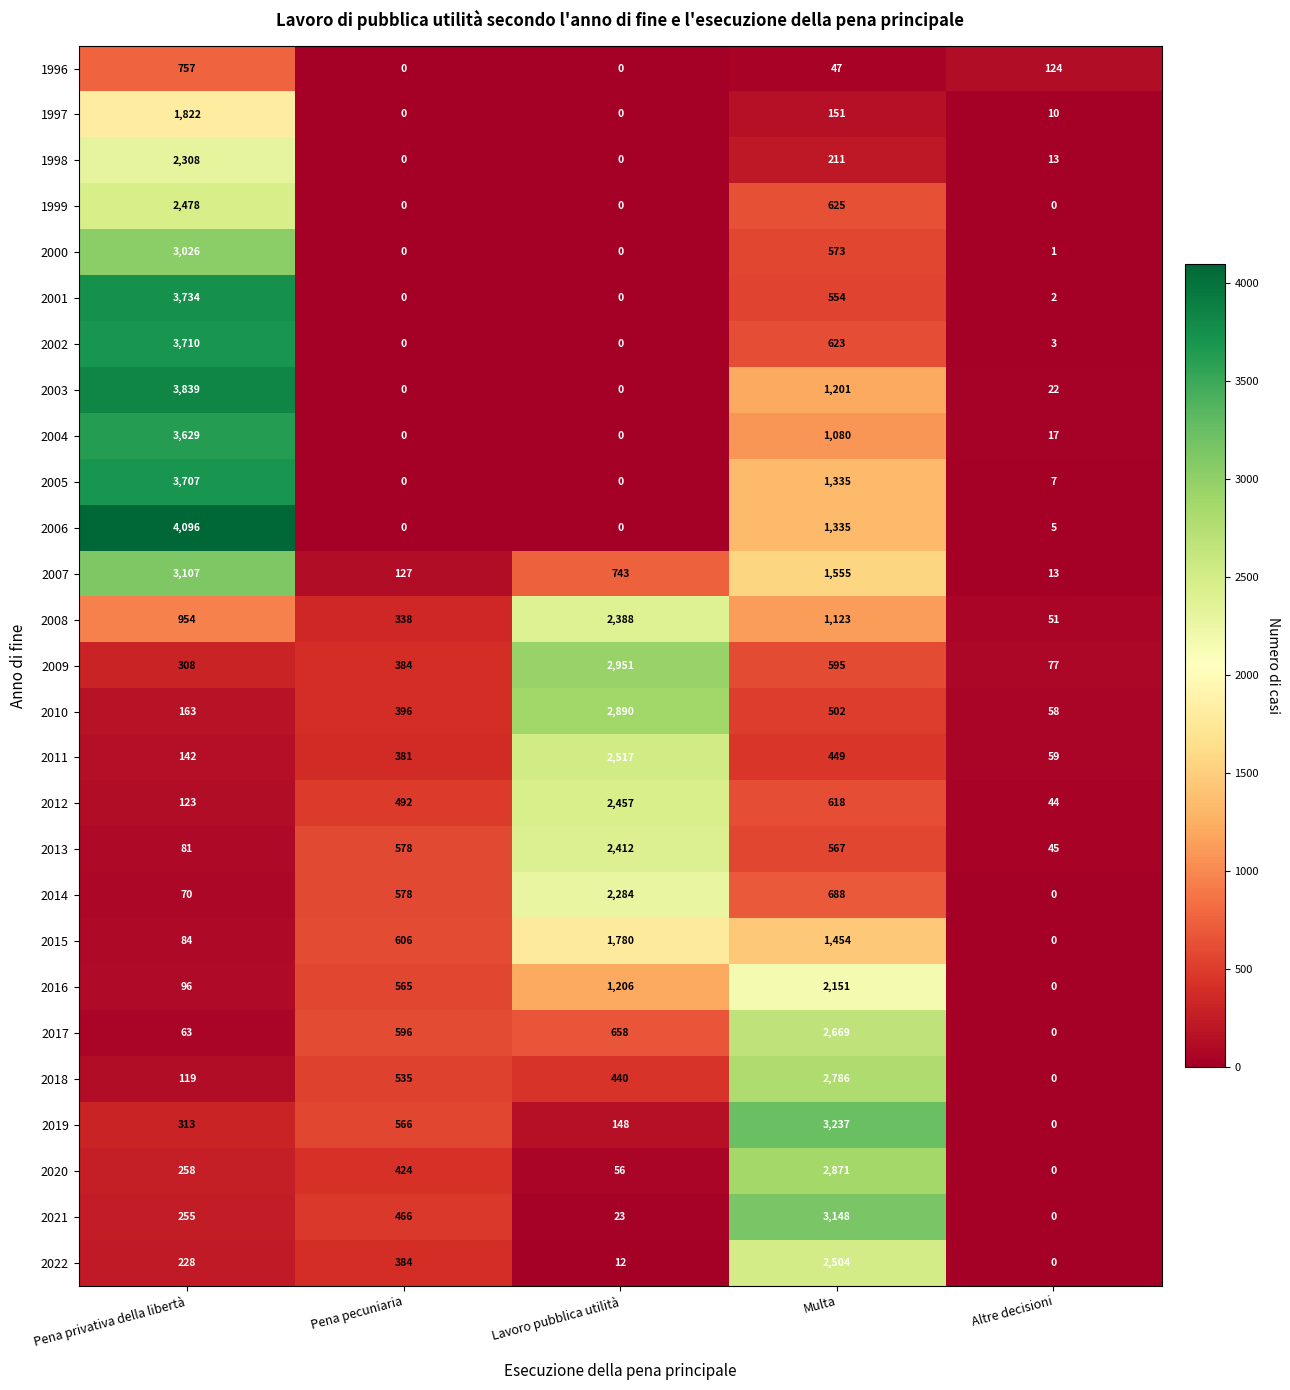

Which label corresponds to the largest value in the chart?

Pena privativa della libertà